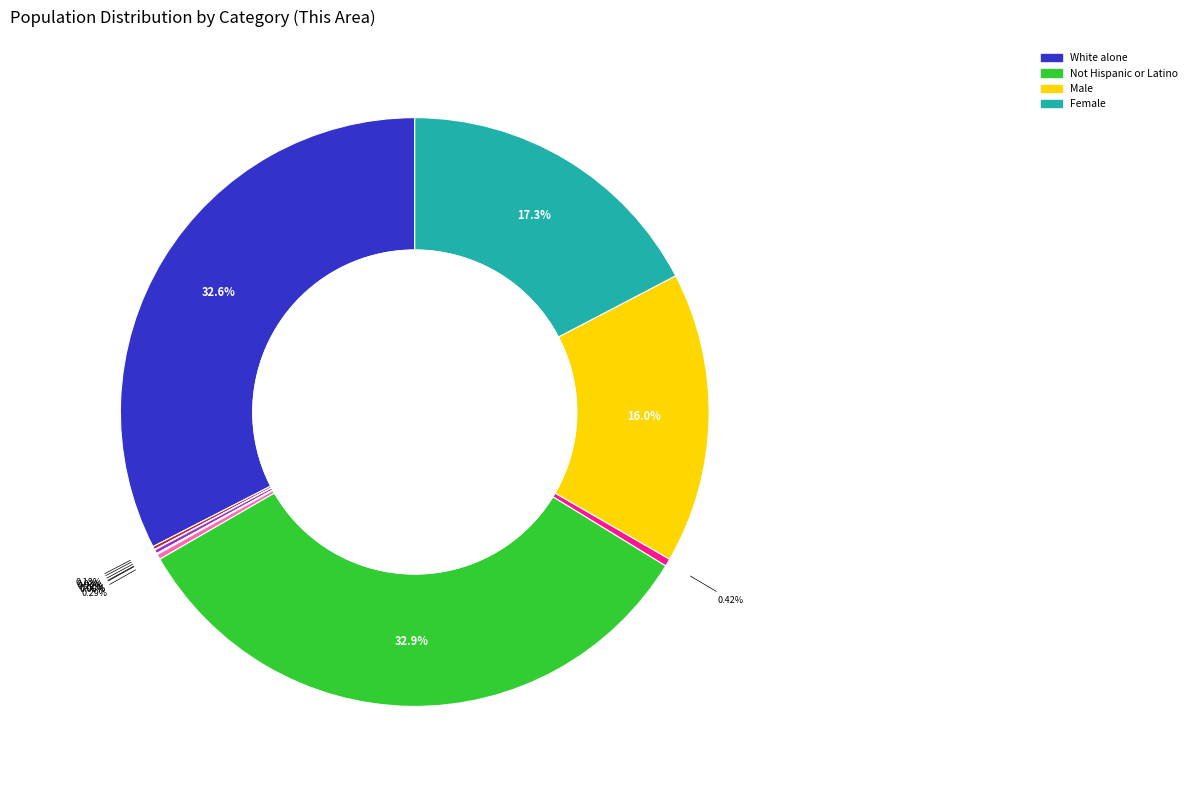

Rank the categories by value from lowest to highest.

Native Hawaiian and Other Pacific, American Indian and Alaska Native, Some Other Race alone, Black or African American alone, Asian alone, Two or More Races, Hispanic or Latino, Male, Female, White alone, Not Hispanic or Latino